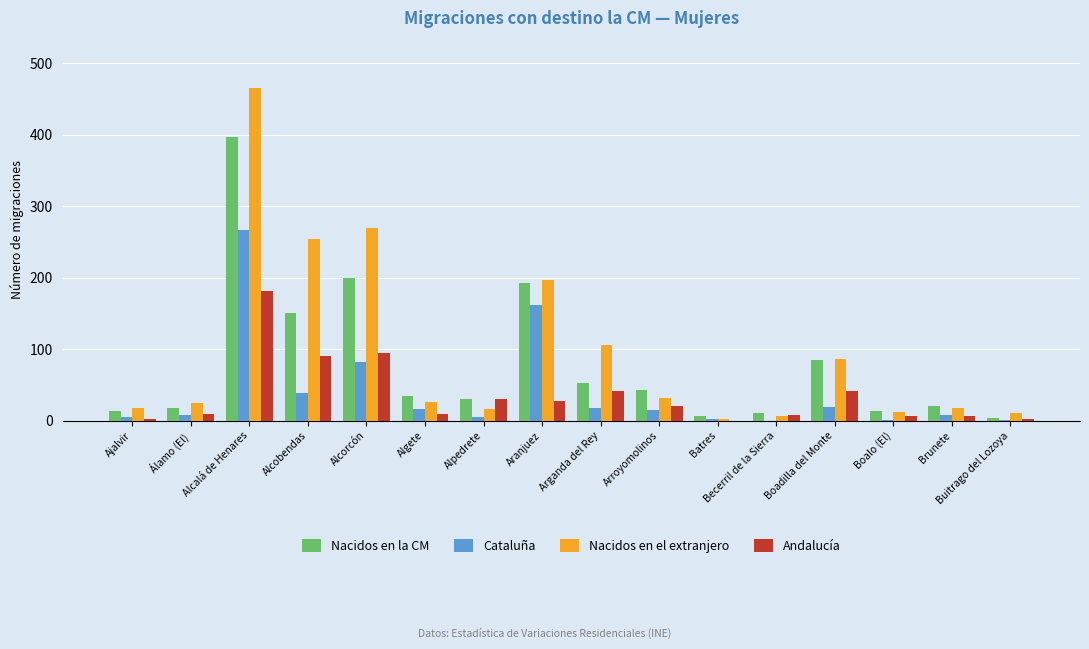

How many data points does each series have?

16